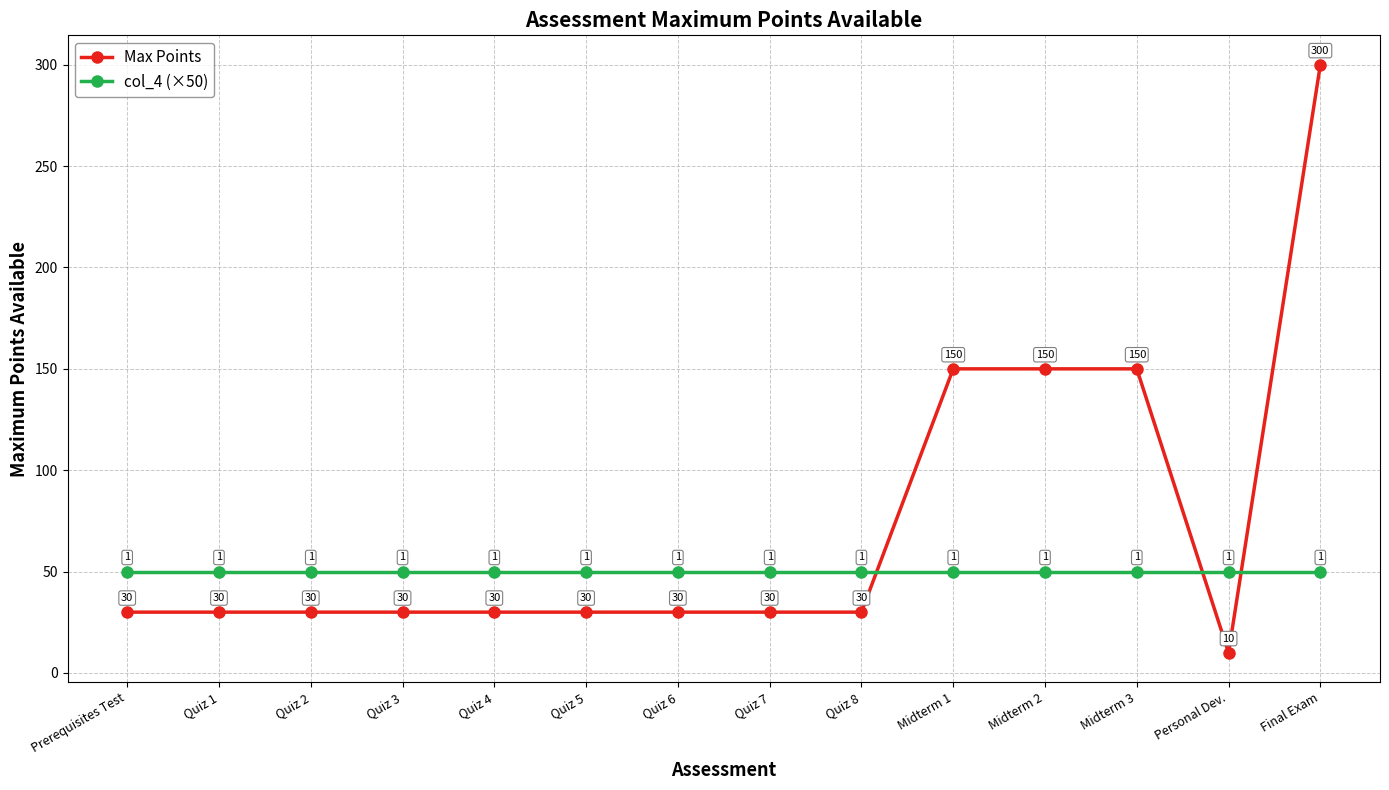

The value of col_4 (×50) at Quiz 2 is 25. True or false?

False